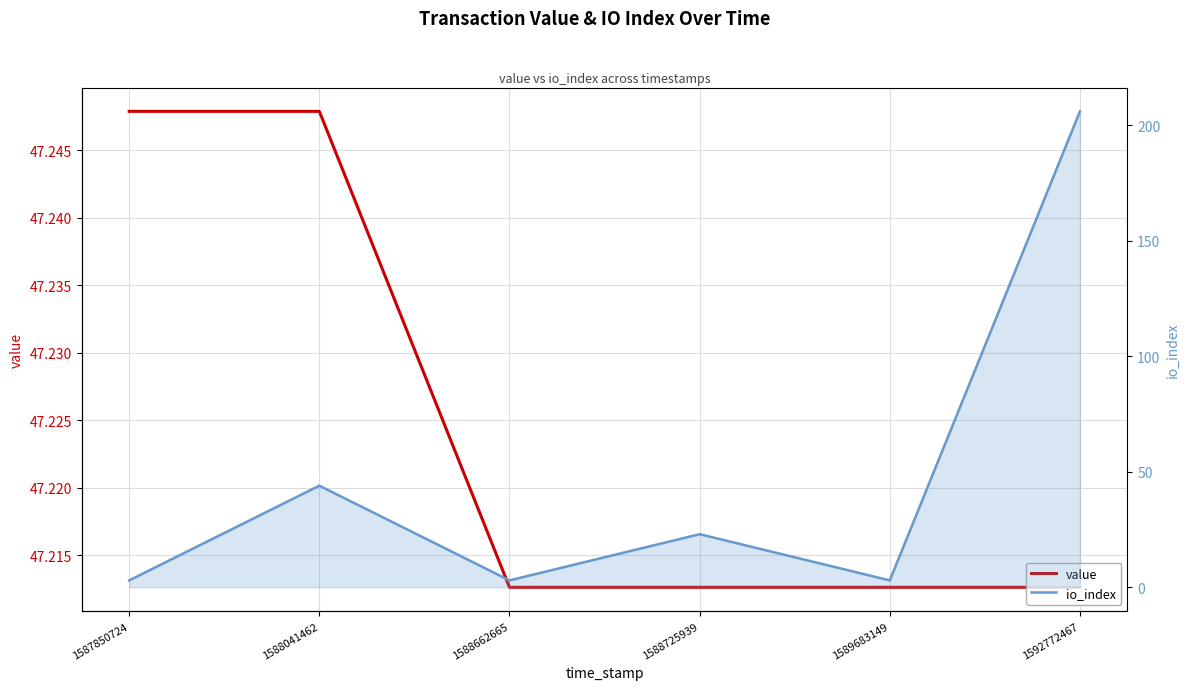

Between 1588725939 and 1592772467, which is larger?

1588725939